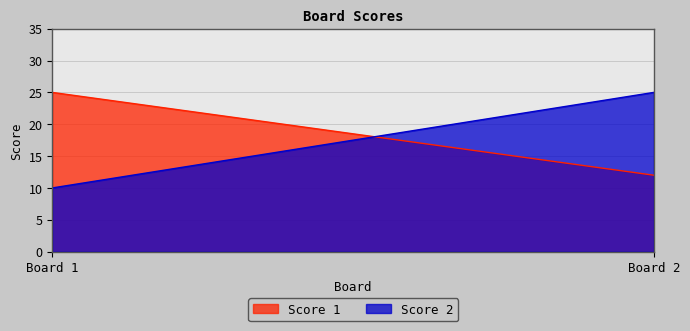

Where is Score 2 nearest to the value 17?

Board 1